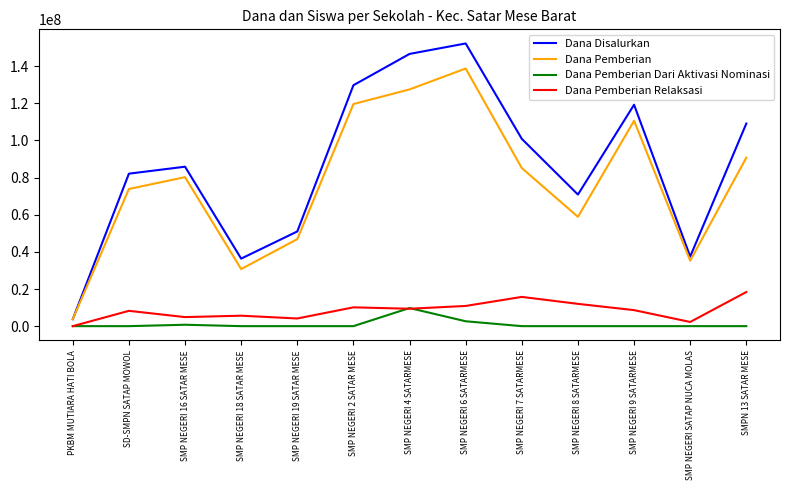

What is the difference between the maximum and minimum values in the Dana Disalurkan series?

148500000